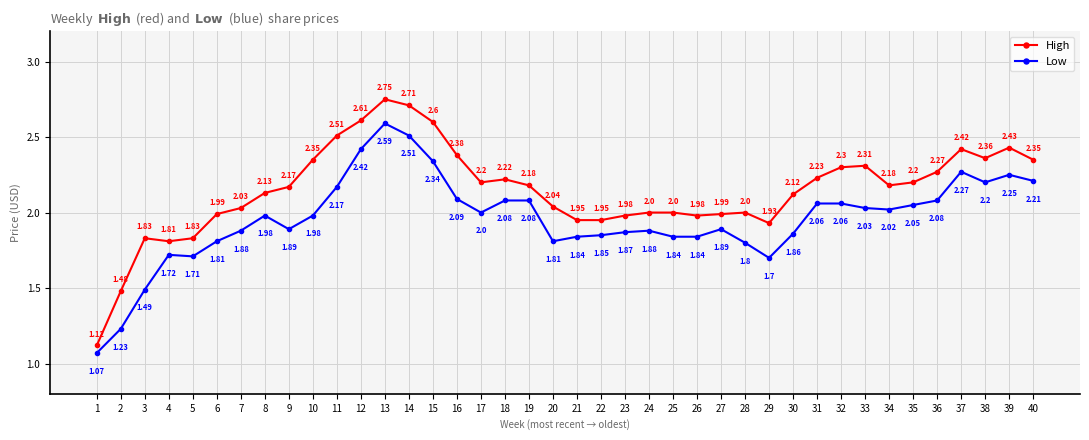

The Low series shows 1.3 at 13. True or false?

False